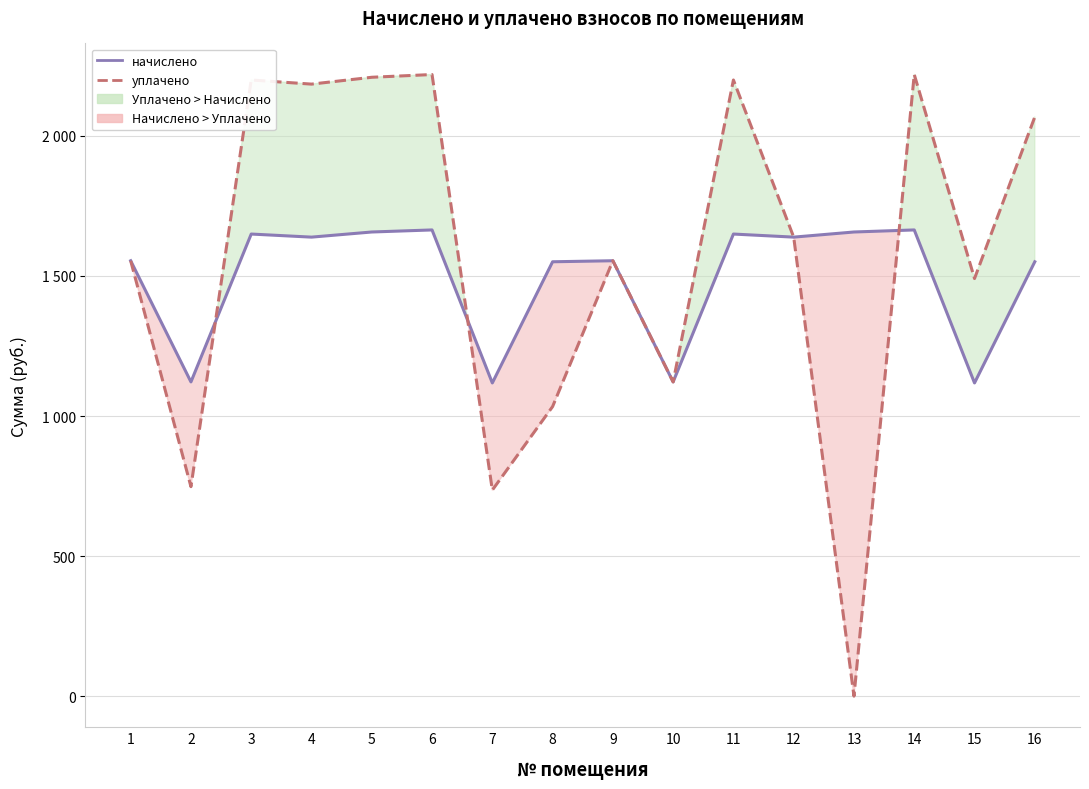

Which series has the widest spread of values?

уплачено